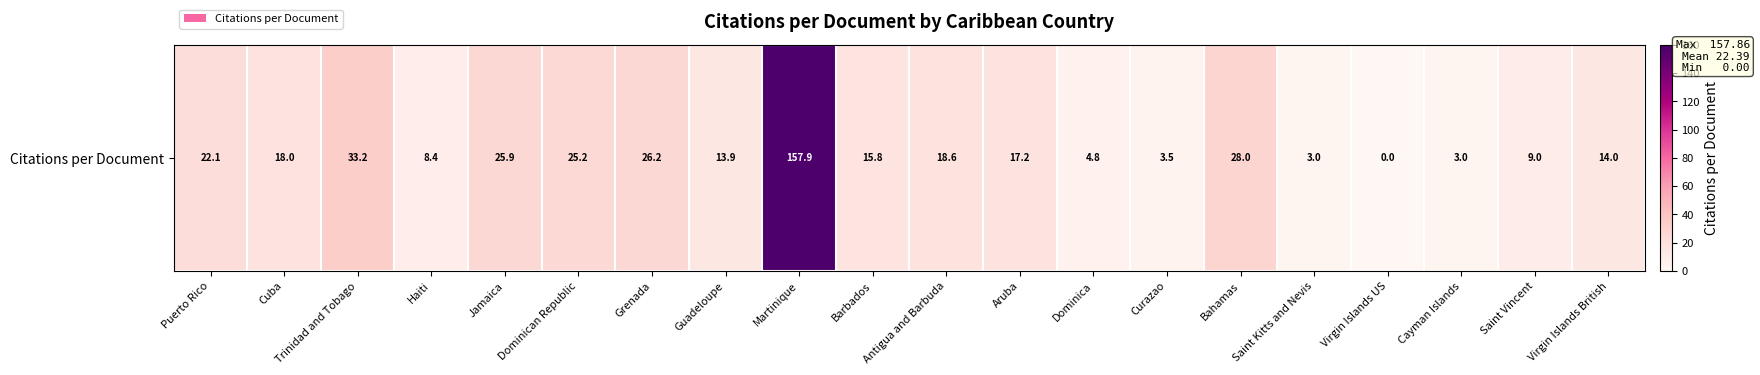

What is the average value?

22.4